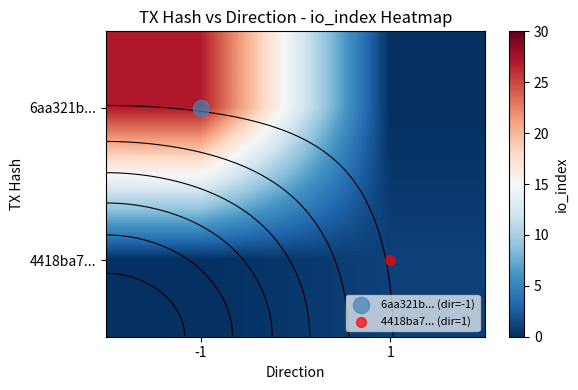

List the labels in order of 6aa321b... value, largest first.

-1, 1